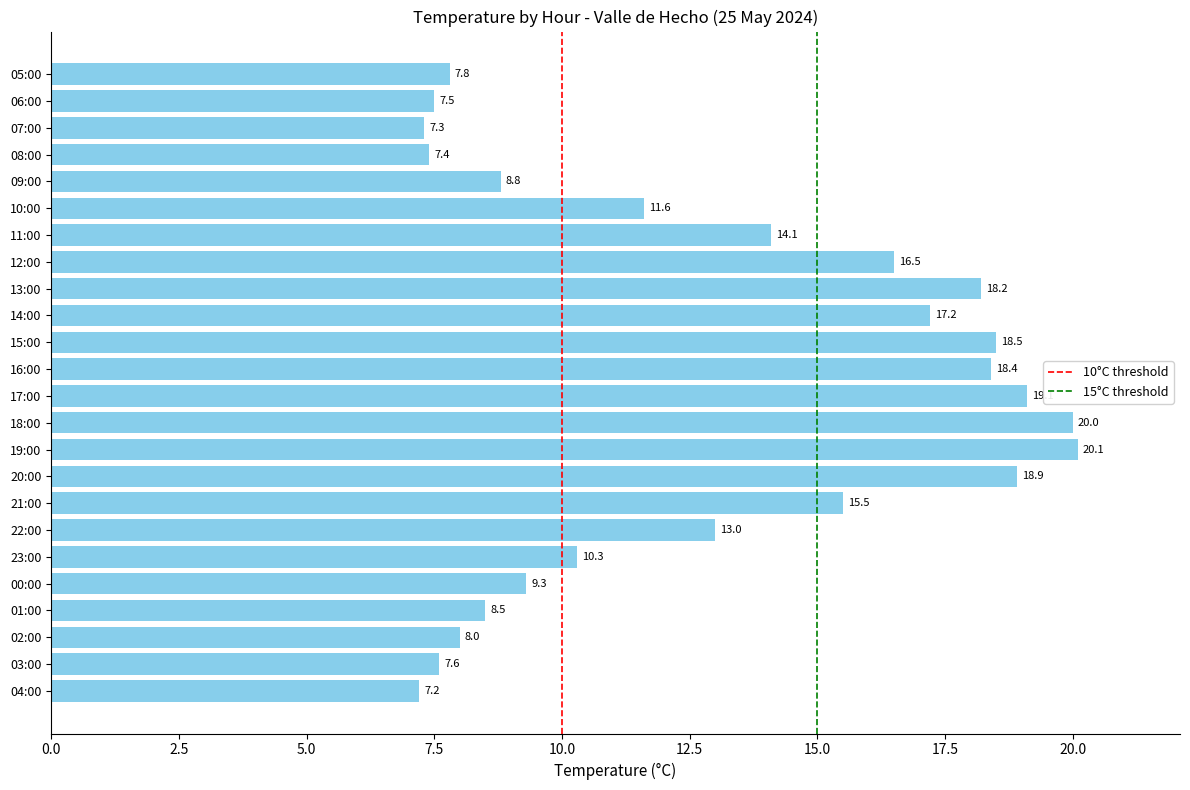

What is the difference between the maximum and minimum values?

12.9